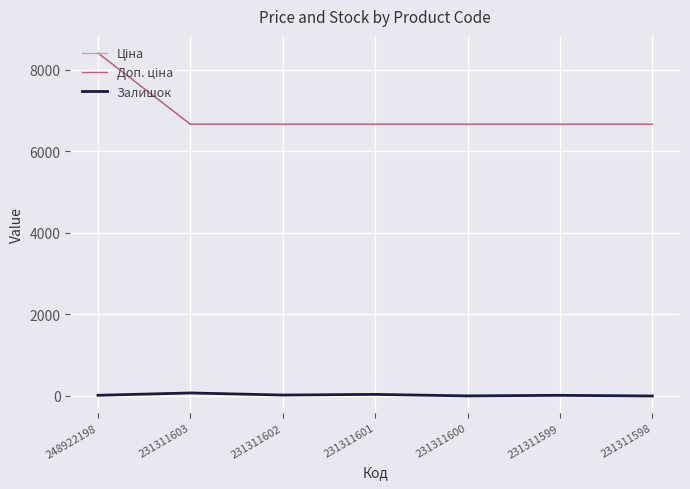

What is the value of the Залишок point at the 2nd from the left?

74.0